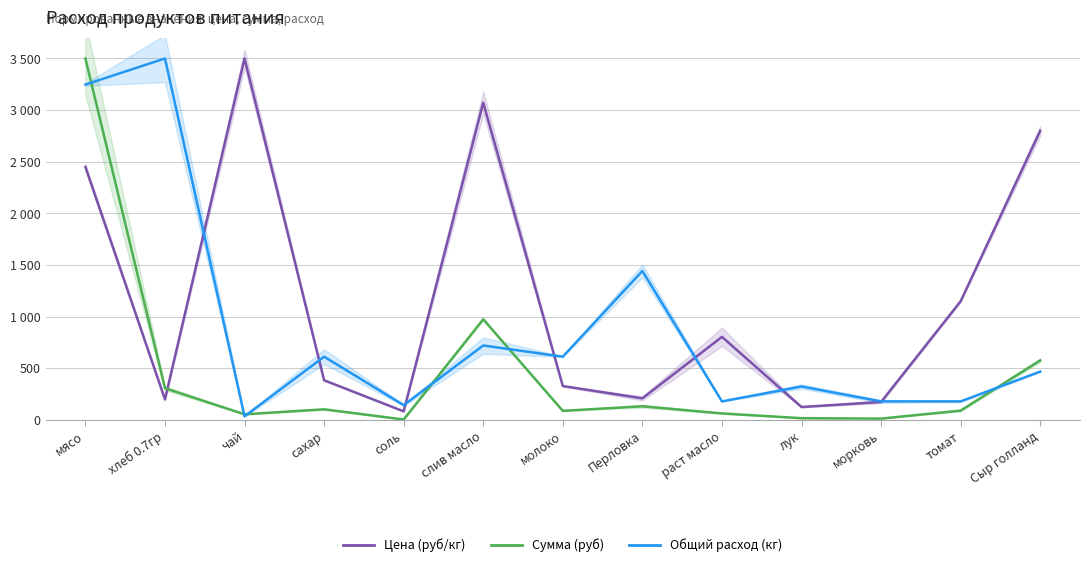

Reading right to left, list all the values displayed in this chart.

Цена (руб/кг): 2800.0	1150.0	175.0	126.0	805.0	210.0	329.0	3072.2	84.0	385.0	3500.0	200.0	2450.0
Сумма (руб): 577.8	91.3	13.9	18.0	63.9	133.3	88.8	975.3	5.3	103.9	55.6	307.9	3500.0
Общий расход (кг): 469.1	180.4	180.4	324.7	180.4	1443.3	613.4	721.6	144.3	613.4	36.1	3500.0	3247.4